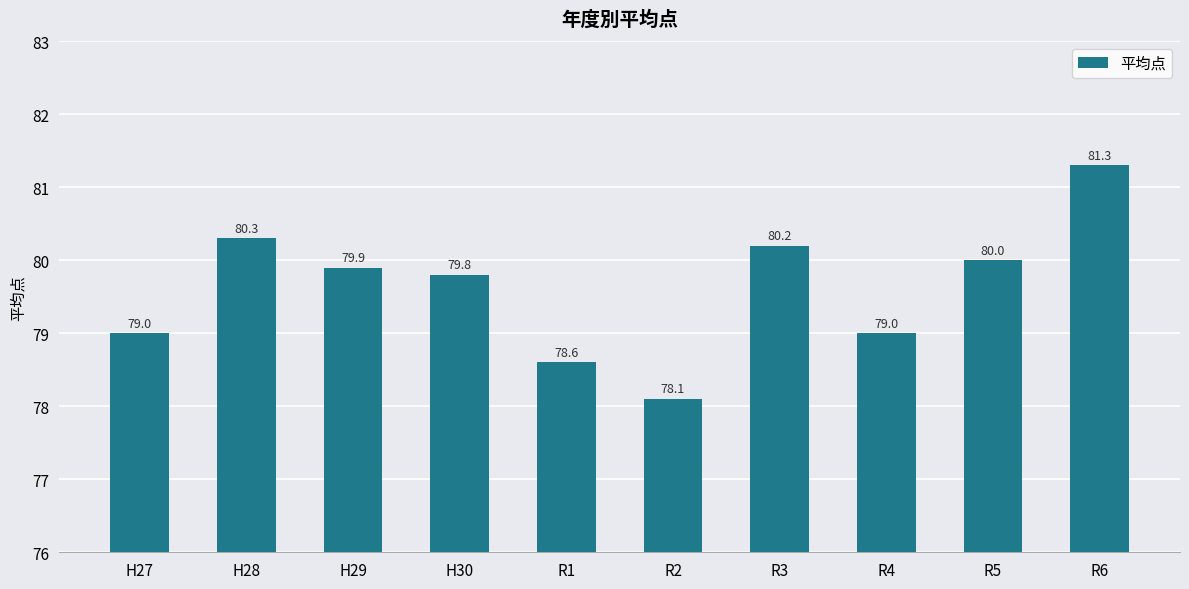

Read the value at R1.

78.6